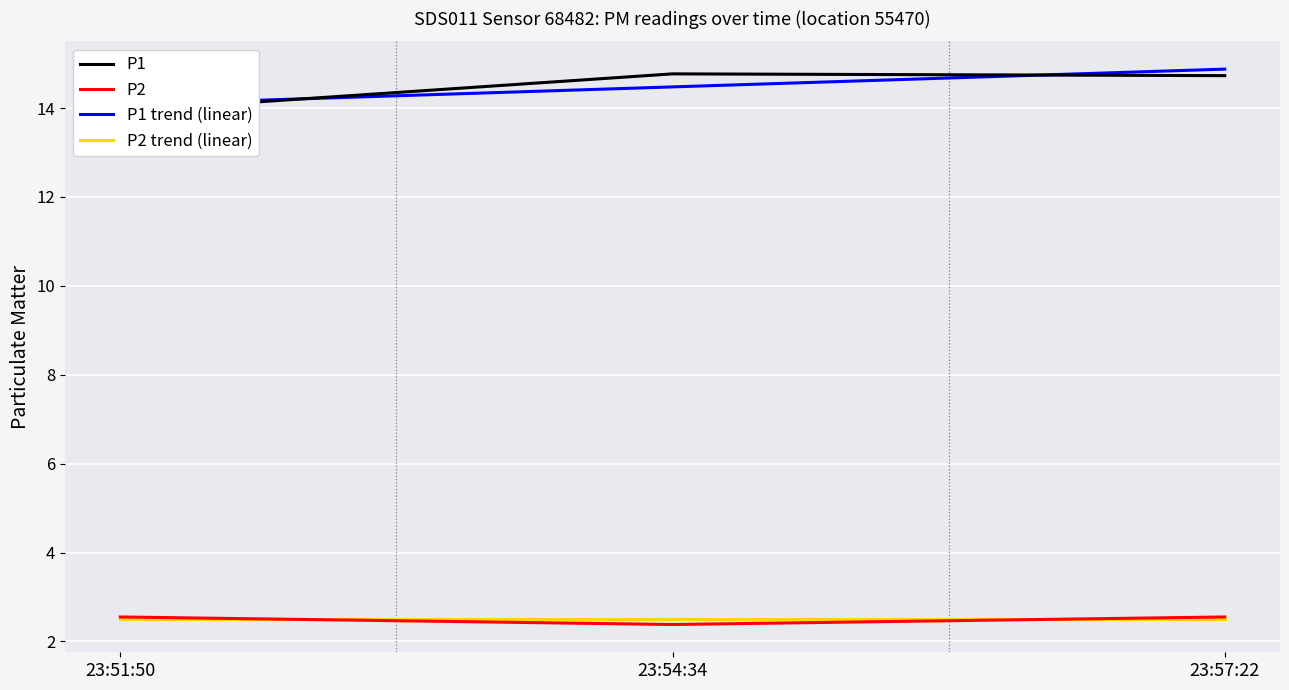

Count the number of data series in this chart.

4